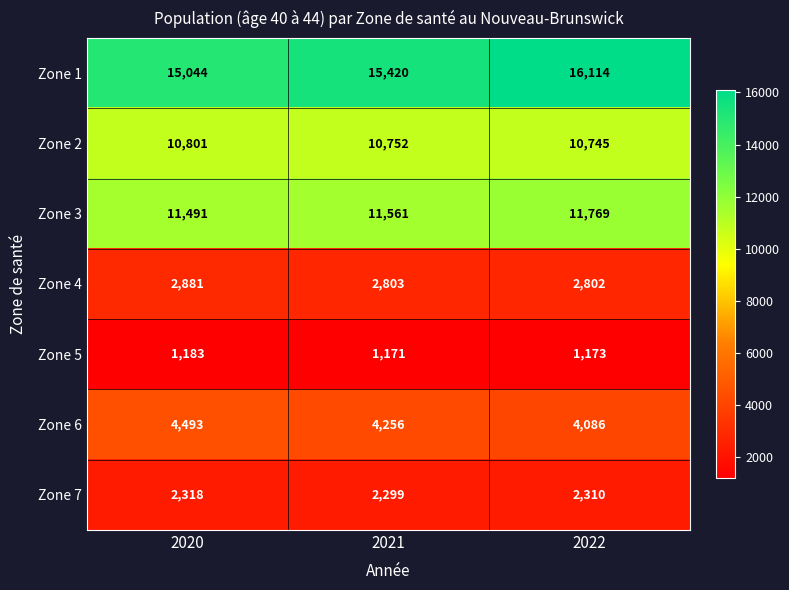

What is the average value of the Zone 4 series?

2829